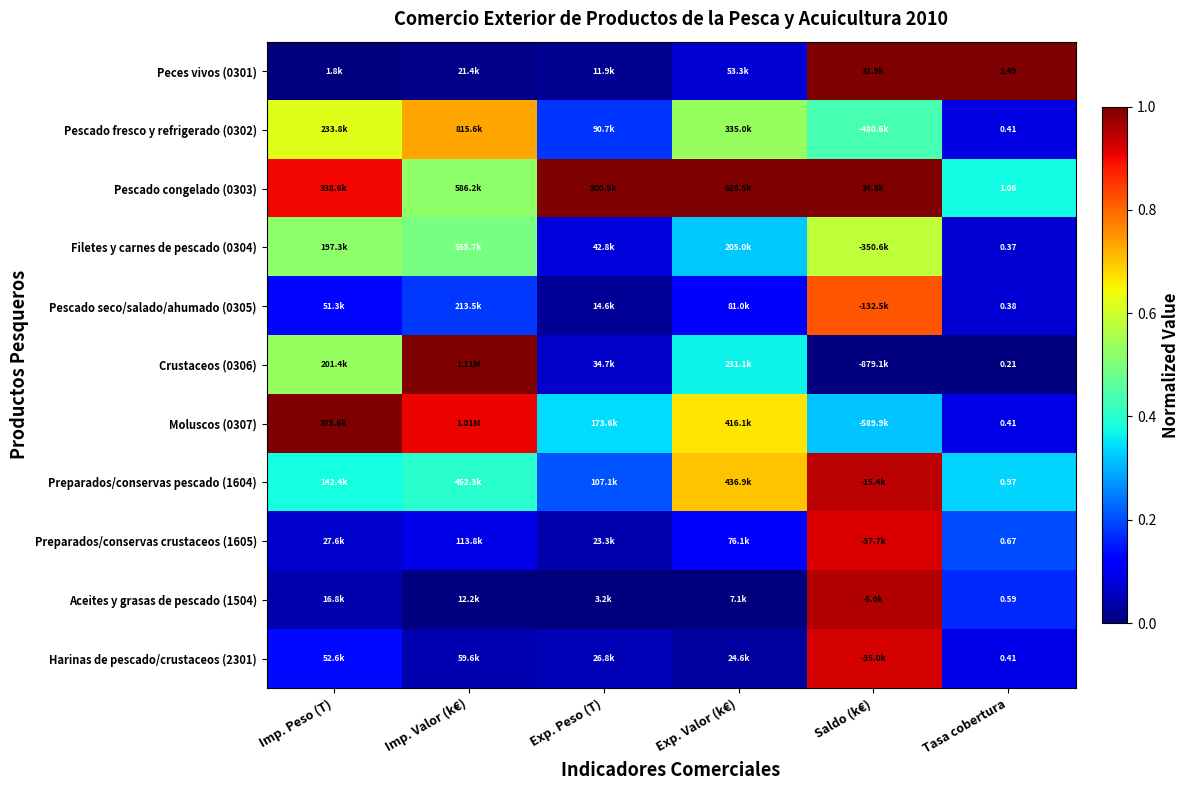

Is the value of Aceites y grasas de pescado (1504) at Tasa cobertura greater than the value of Filetes y carnes de pescado (0304) at Tasa cobertura?

Yes